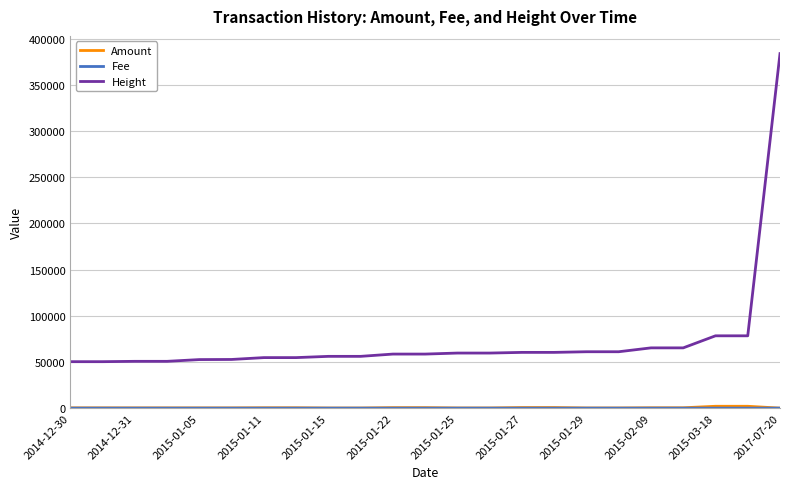

Which series has the largest range (max minus min)?

Height